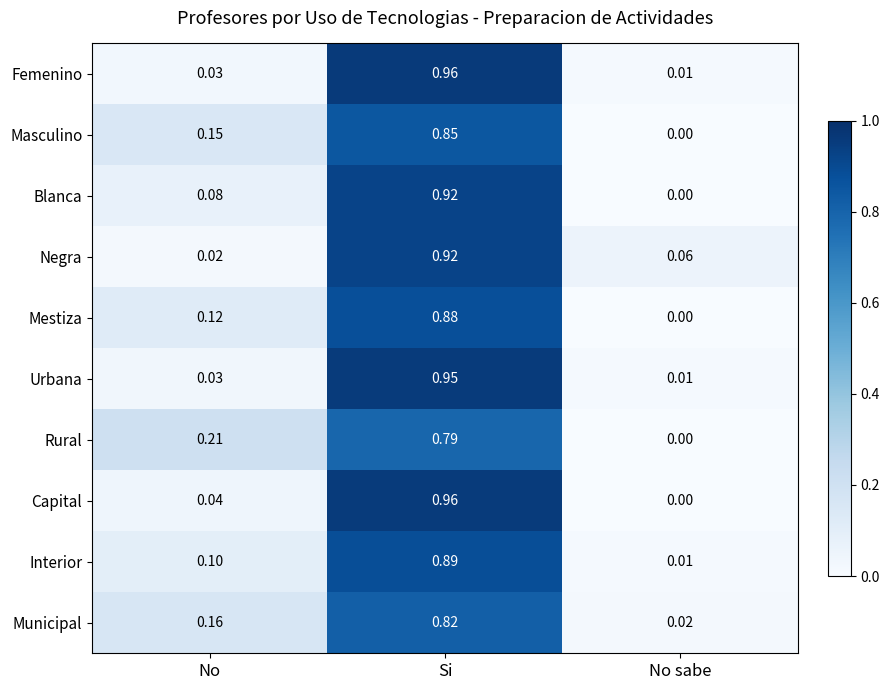

At which category is the sum across all series the highest?

Si